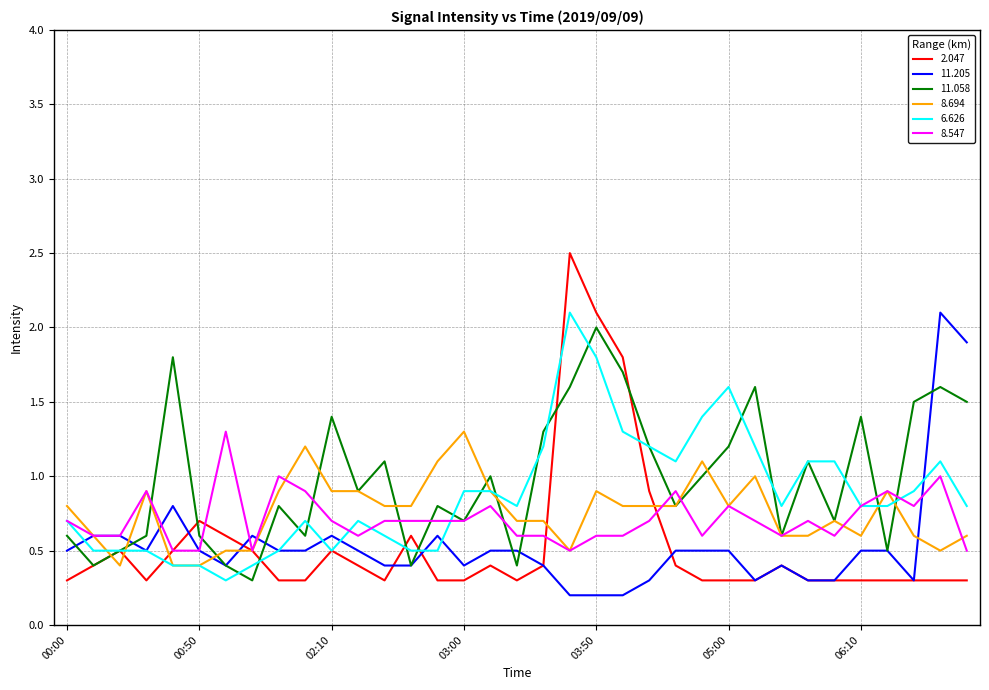

What is the maximum value shown in the chart?

2.5